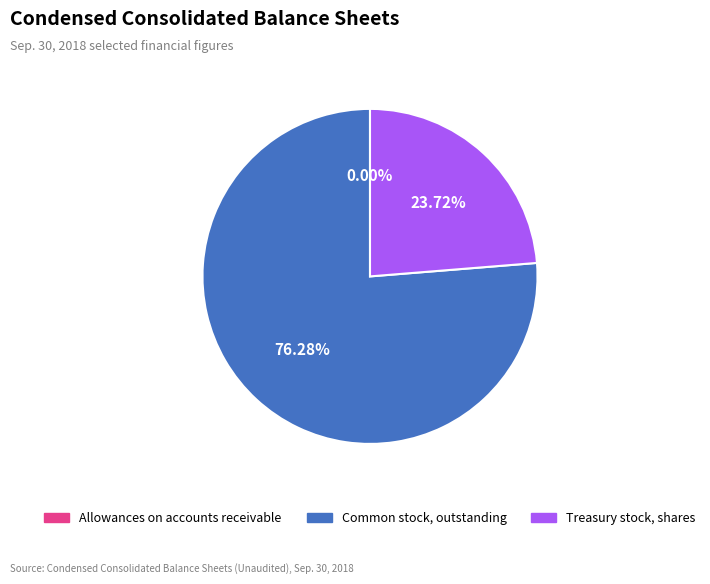

Which has a higher value, Treasury stock, shares or Common stock, outstanding?

Common stock, outstanding